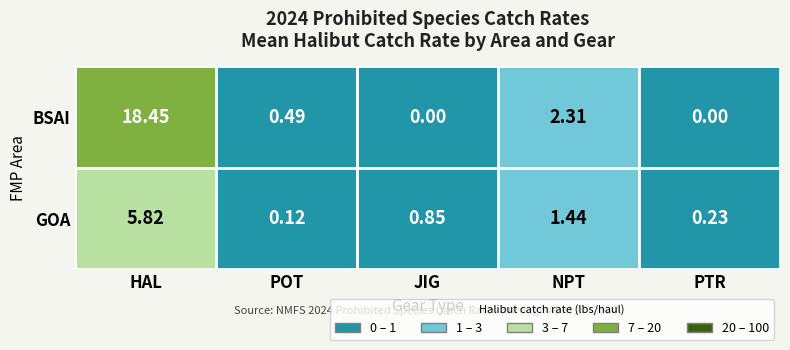

At which category is the sum across all series the highest?

HAL